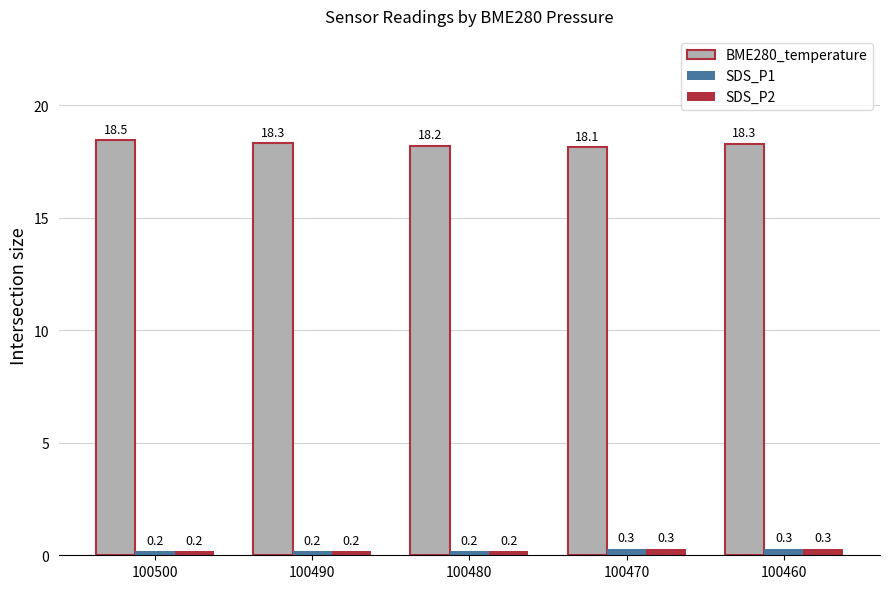

What is the average value of the SDS_P2 series?

0.2